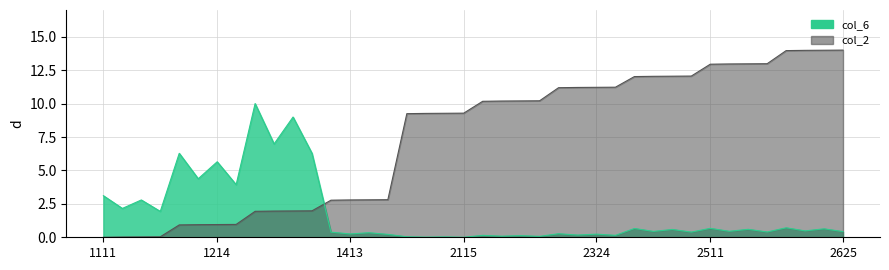

What is the value of the col_2 point at the 22nd from the left?

10.2